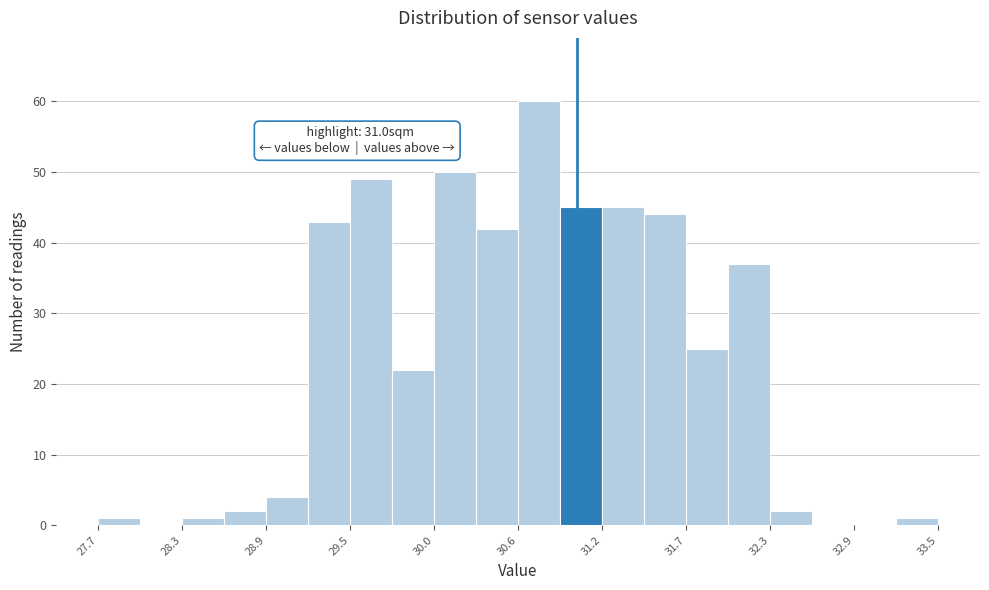

Around what value on the x-axis is the tallest bar? Give the approximate position of its centre, as read against the axis.

30.7